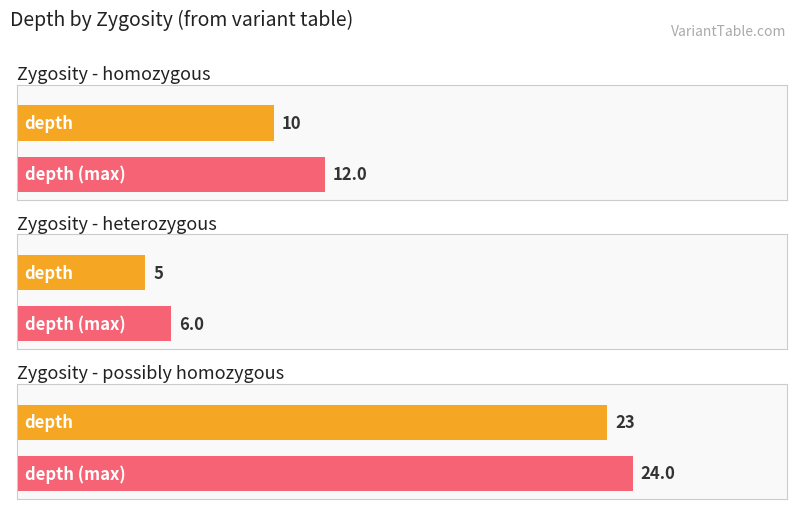

What is the label of the 1st bar from the left?

homozygous